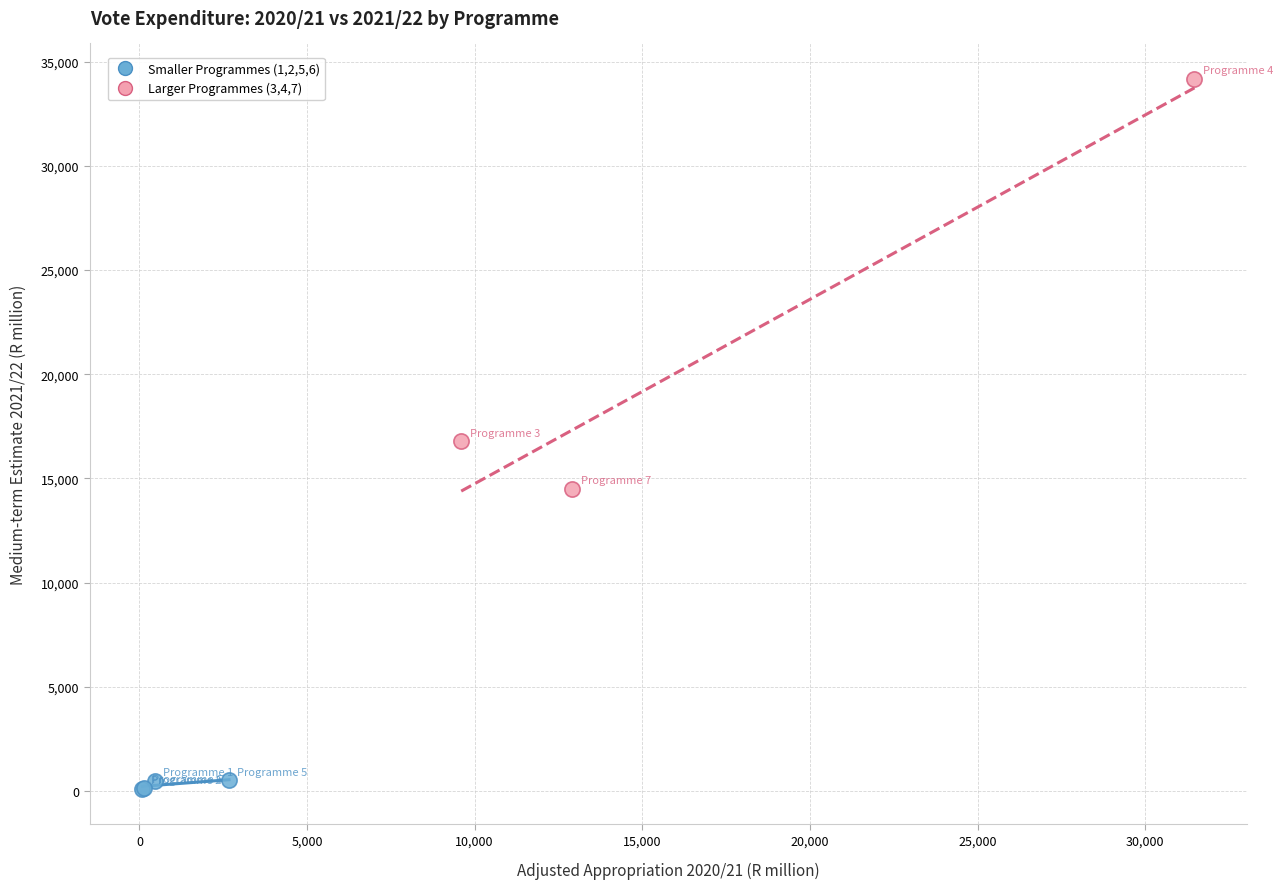

What are all the series names shown in the legend?

Smaller Programmes (1,2,5,6), Larger Programmes (3,4,7)